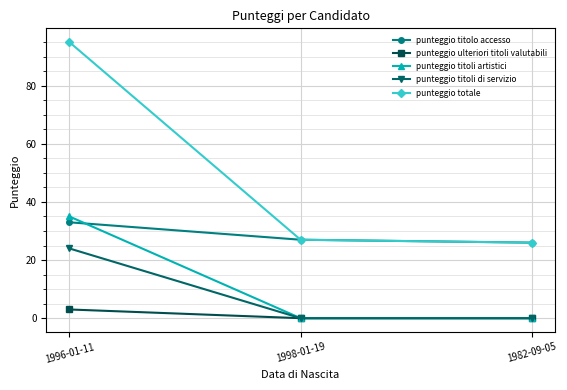

The punteggio totale series shows 9 at 1982-09-05. True or false?

False